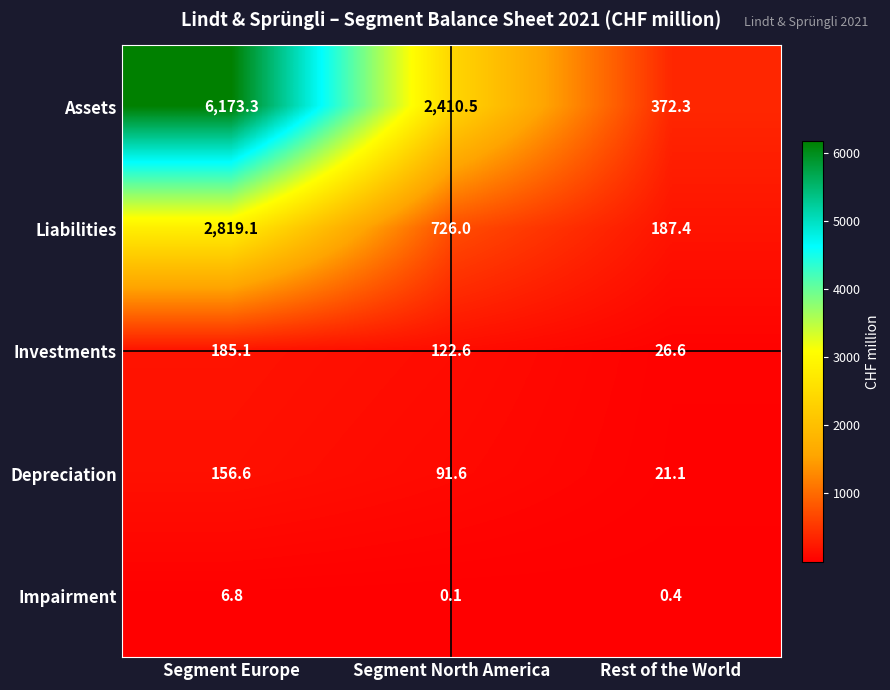

The value of Assets at Segment North America is 644.9. True or false?

False